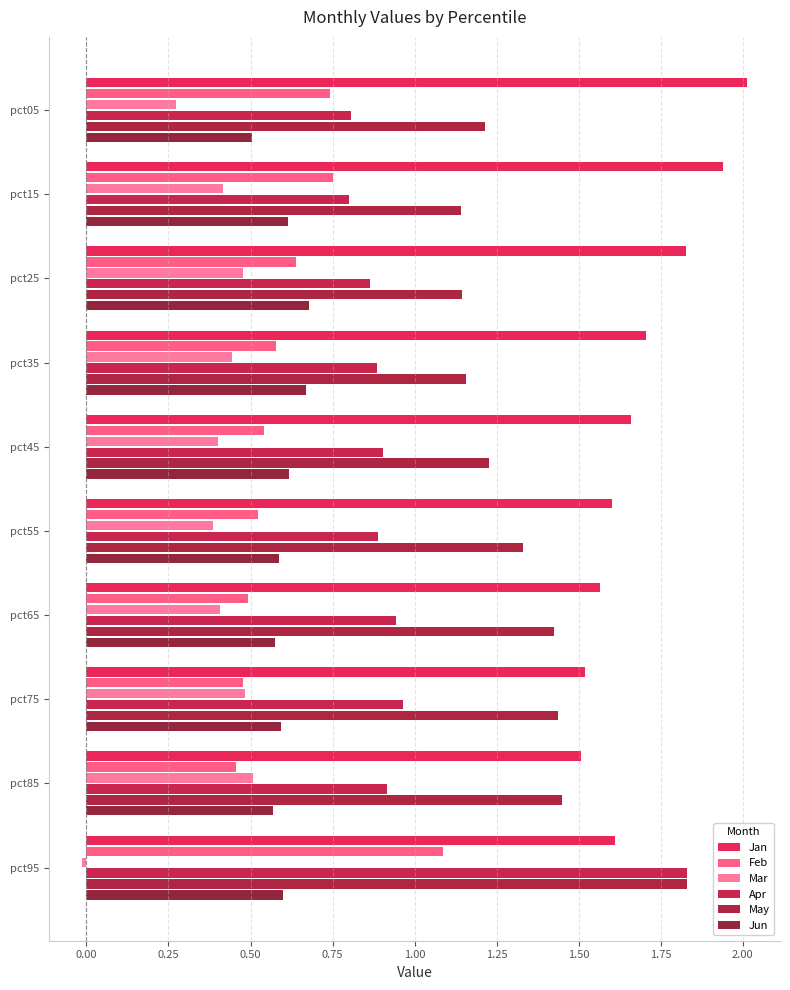

At which category does the chart reach its minimum across all series?

pct95